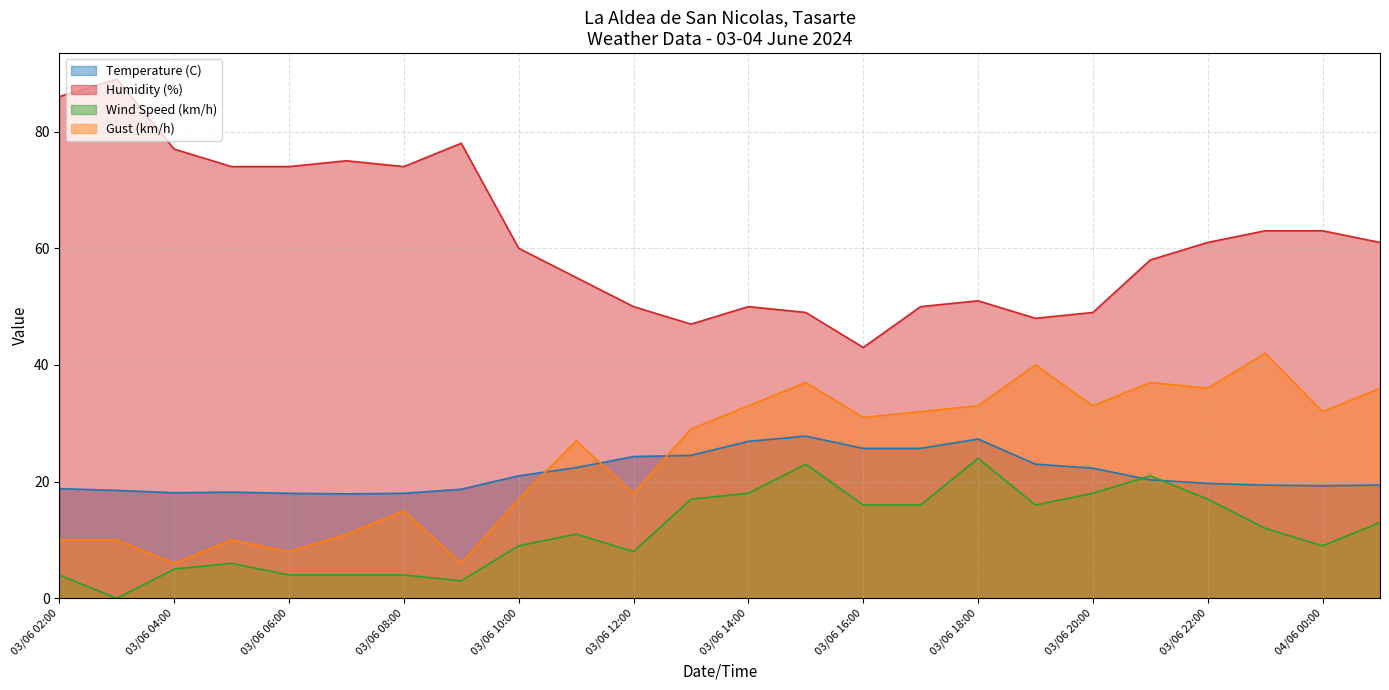

What is the label of the 9th point from the left?

03/06 10:00